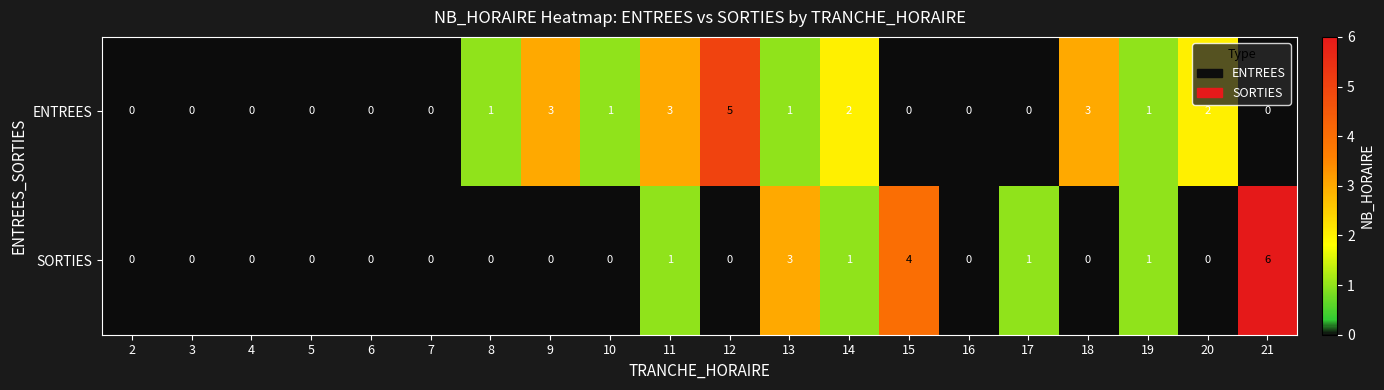

Which label corresponds to the largest value in the chart?

21